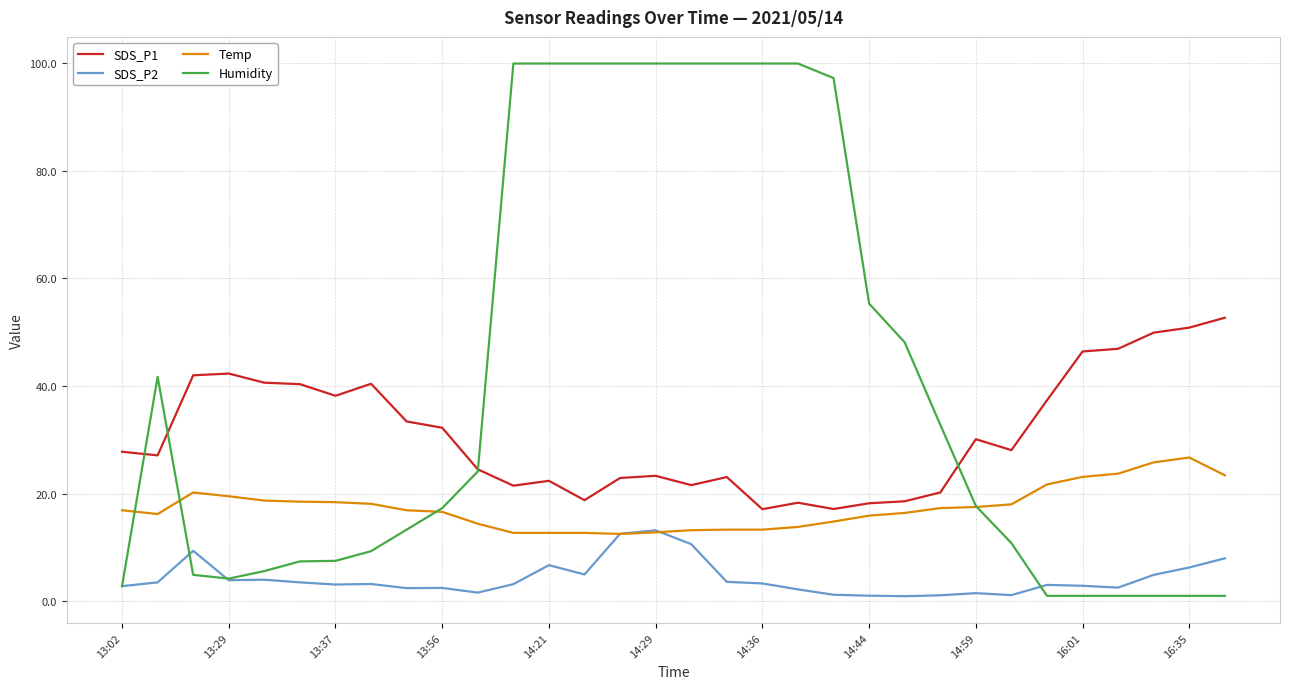

Rank the series by their average value, from lowest to highest.

SDS_P2, Temp, SDS_P1, Humidity